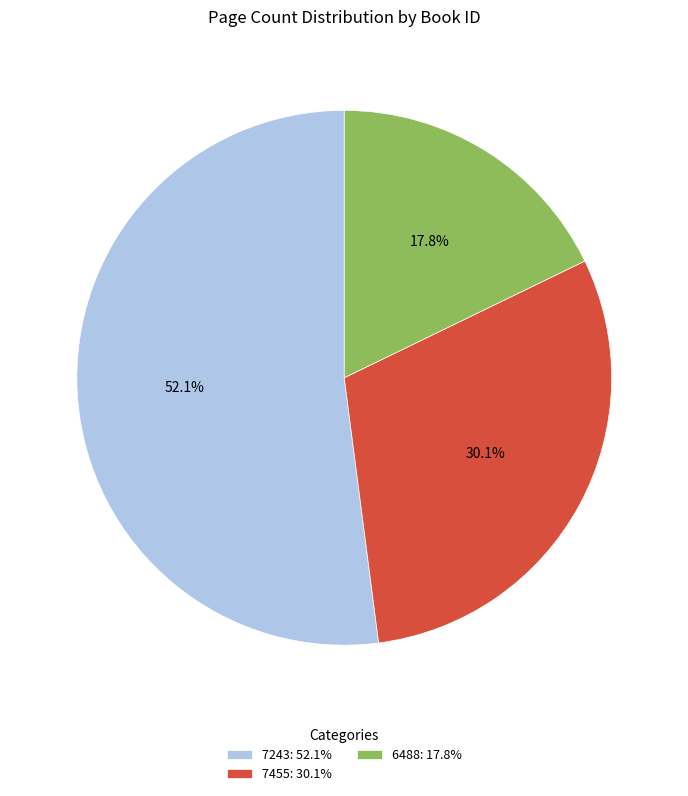

Do 7243 and 6488 together represent more than half of the pie?

Yes